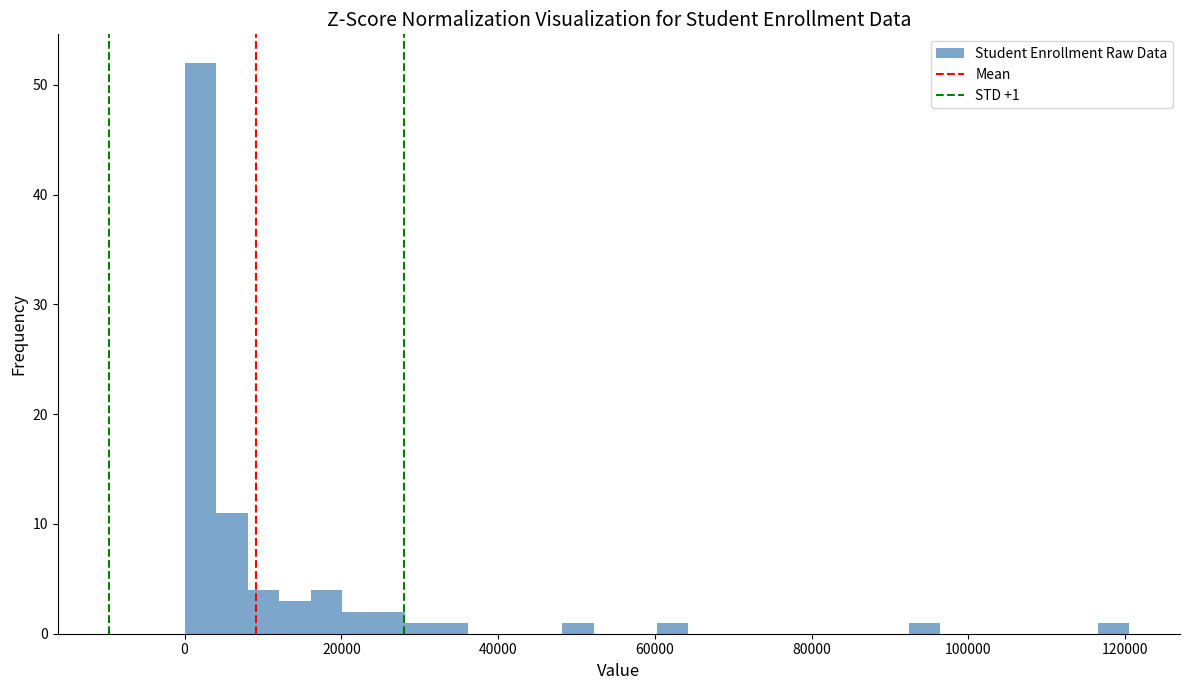

Read against the x-axis, roughly where is the centre of the tallest bar?

2000